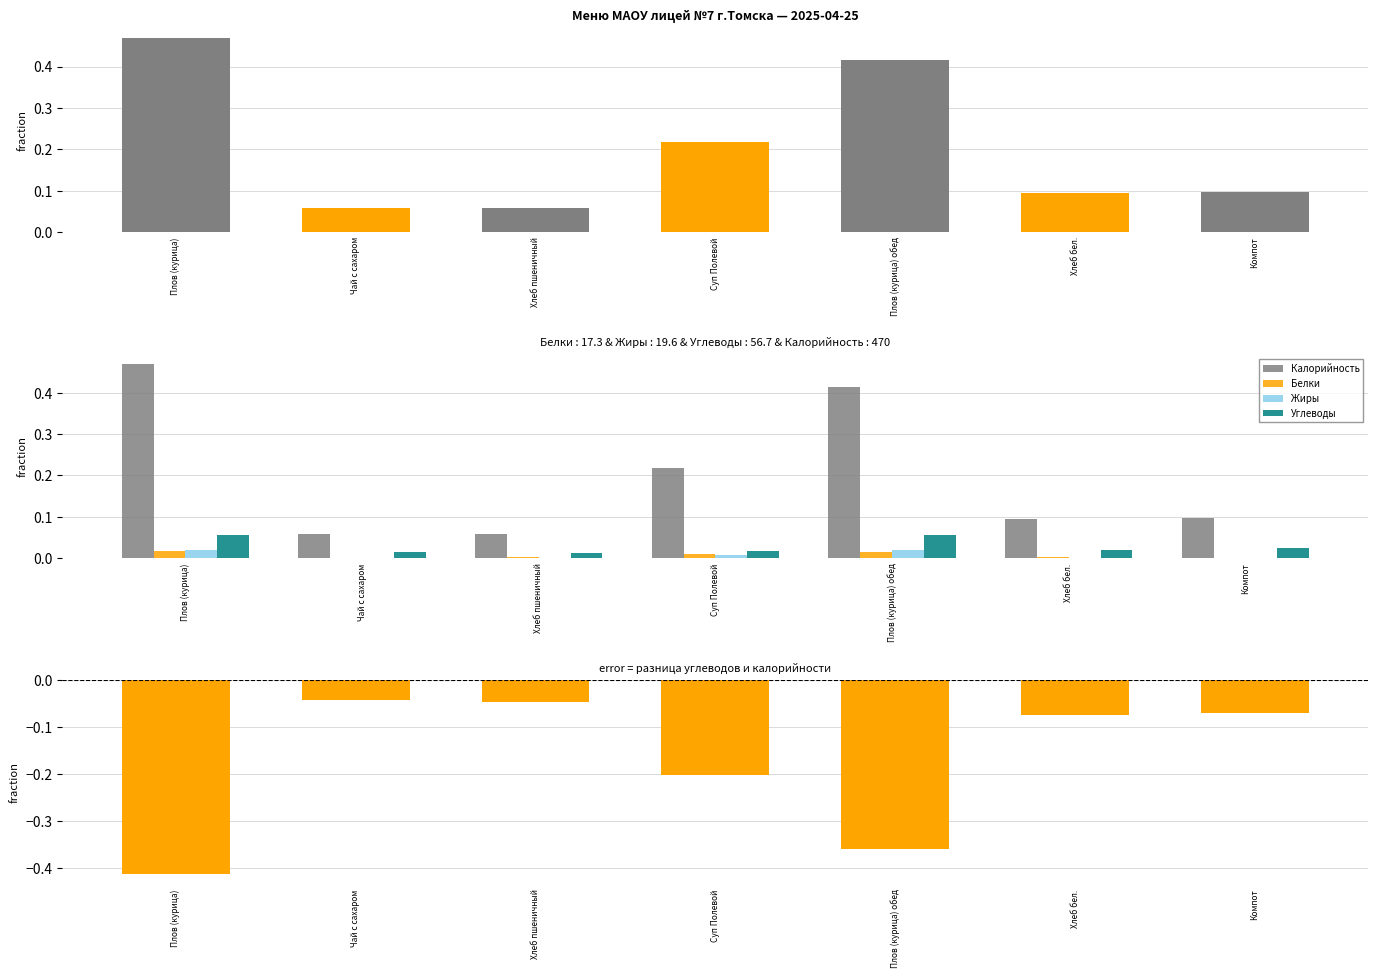

How many distinct data groups are displayed?

5